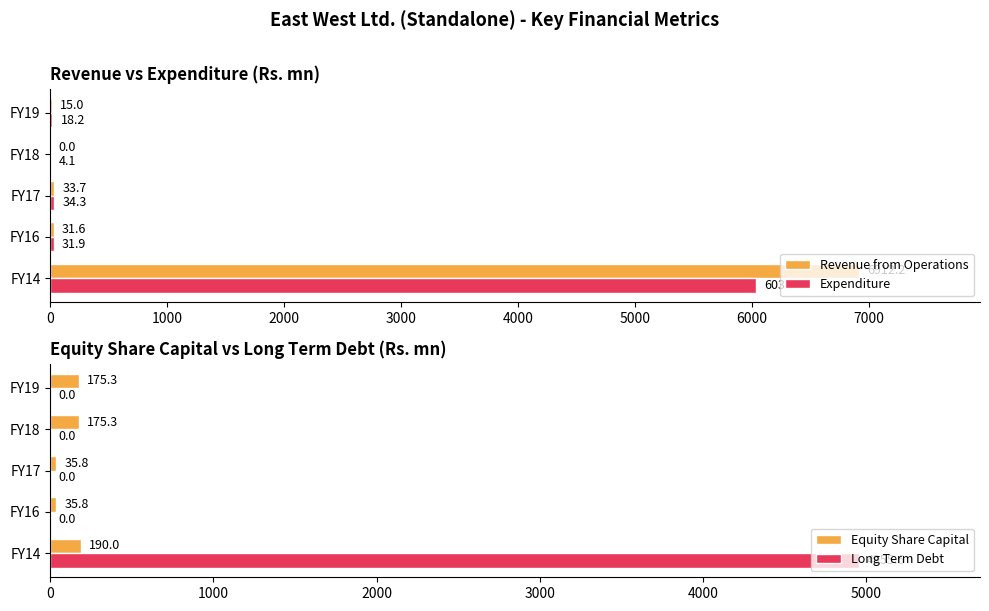

Reading left to right, list all the values displayed in this chart.

Revenue from Operations: 0=6912.2	1000=31.6	2000=33.7	3000=0.0	4000=15.0
Expenditure: 0=6031.4	1000=31.9	2000=34.3	3000=4.1	4000=18.2
Equity Share Capital: 0=190.0	1000=35.8	2000=35.8	3000=175.3	4000=175.3
Long Term Debt: 0=4955.6	1000=0.0	2000=0.0	3000=0.0	4000=0.0